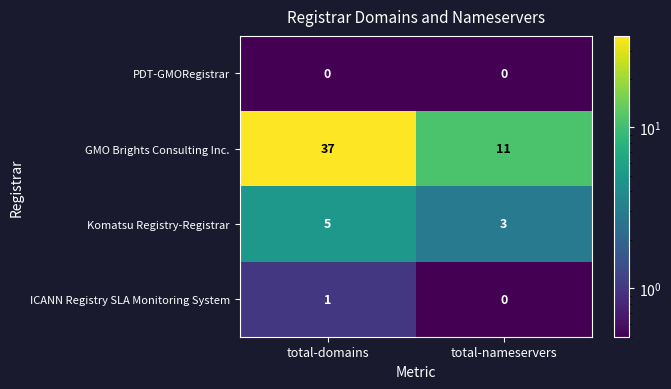

Which series changed the most between total-domains and total-nameservers?

GMO Brights Consulting Inc.